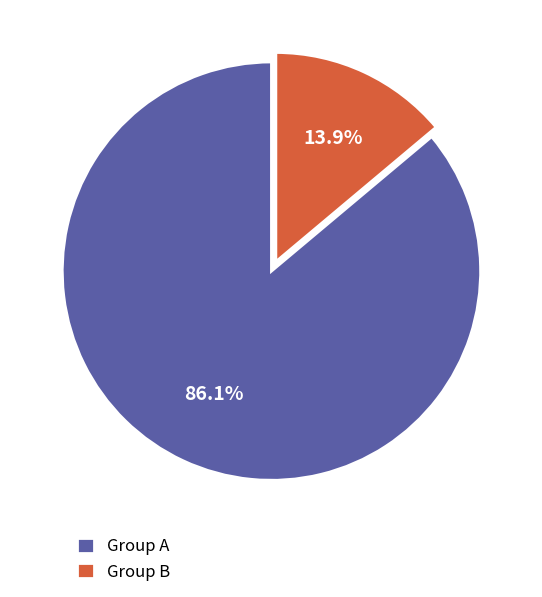

Which slice is the smallest?

Group B